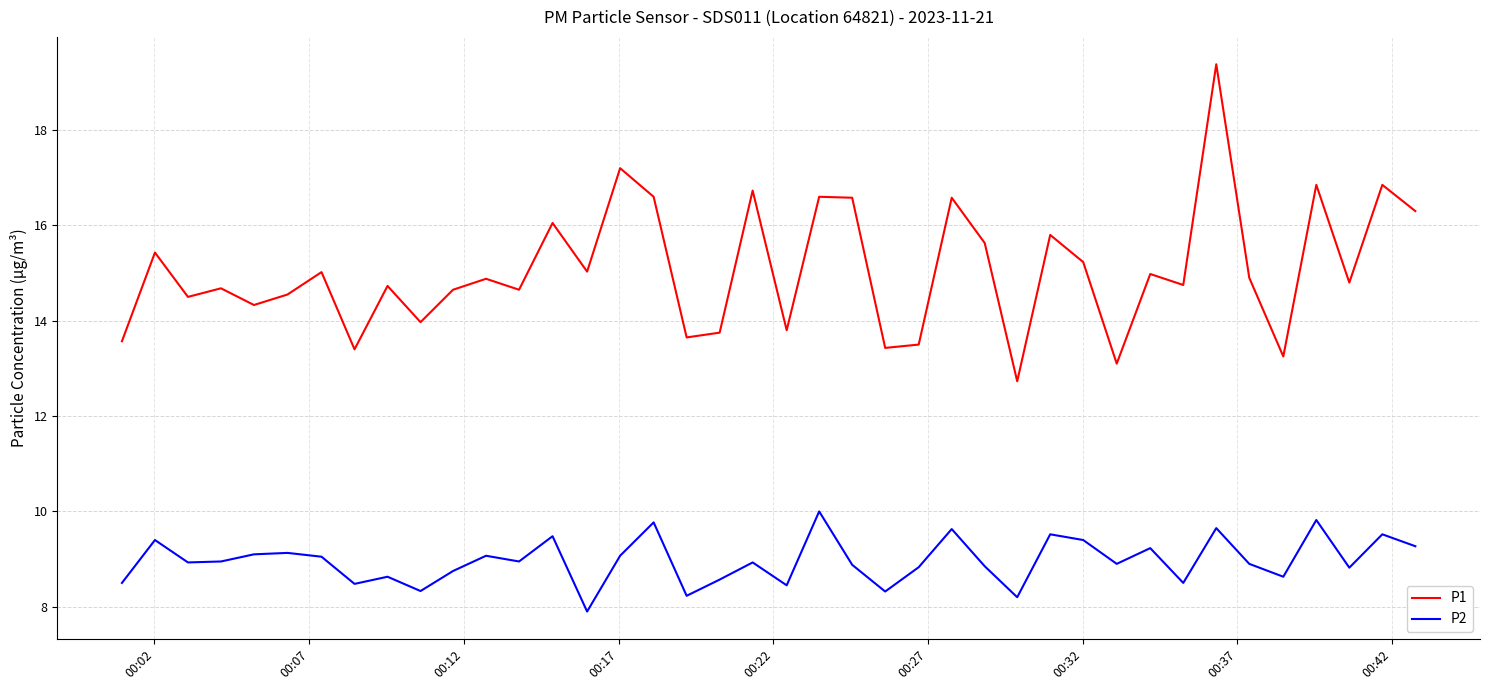

What is the greatest value displayed?

19.4